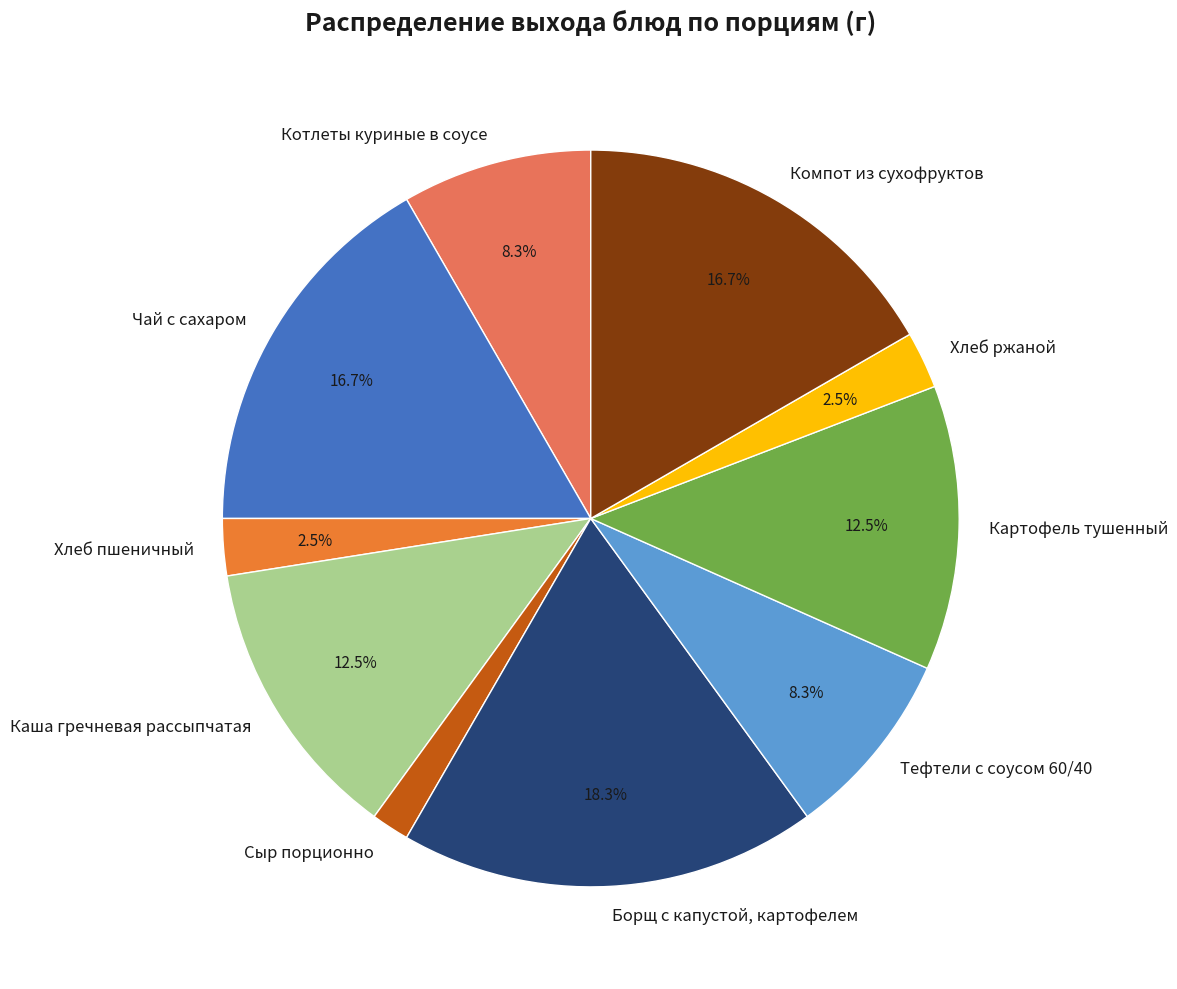

To the nearest percent, what is the difference between the Компот из сухофруктов and Хлеб пшеничный slice percentages?

14%